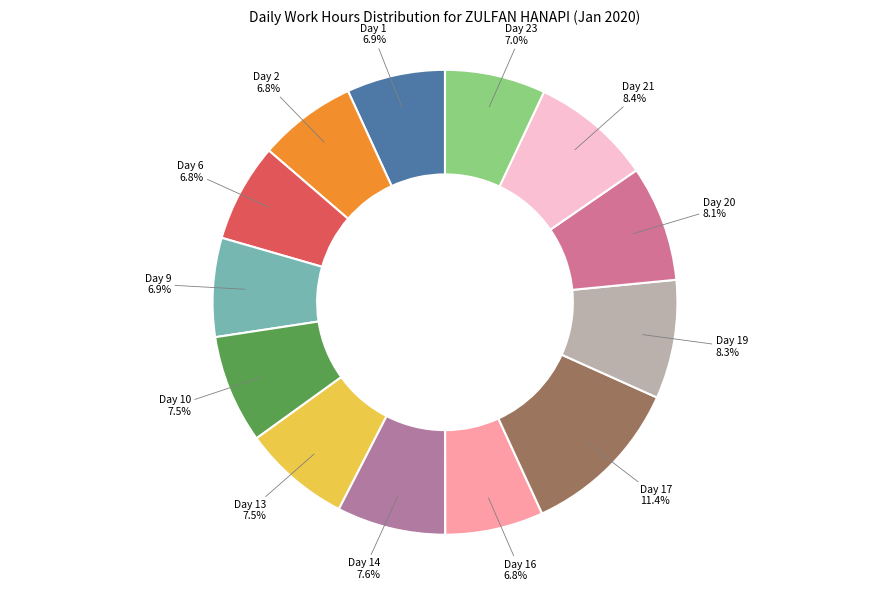

What percentage is the Day 19 slice, to the nearest percent?

8%